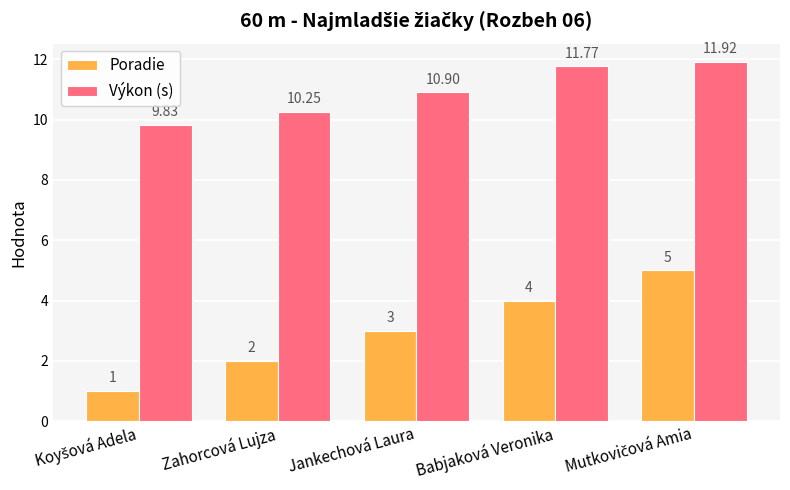

The value of Poradie at Babjaková Veronika is 1.0. True or false?

False